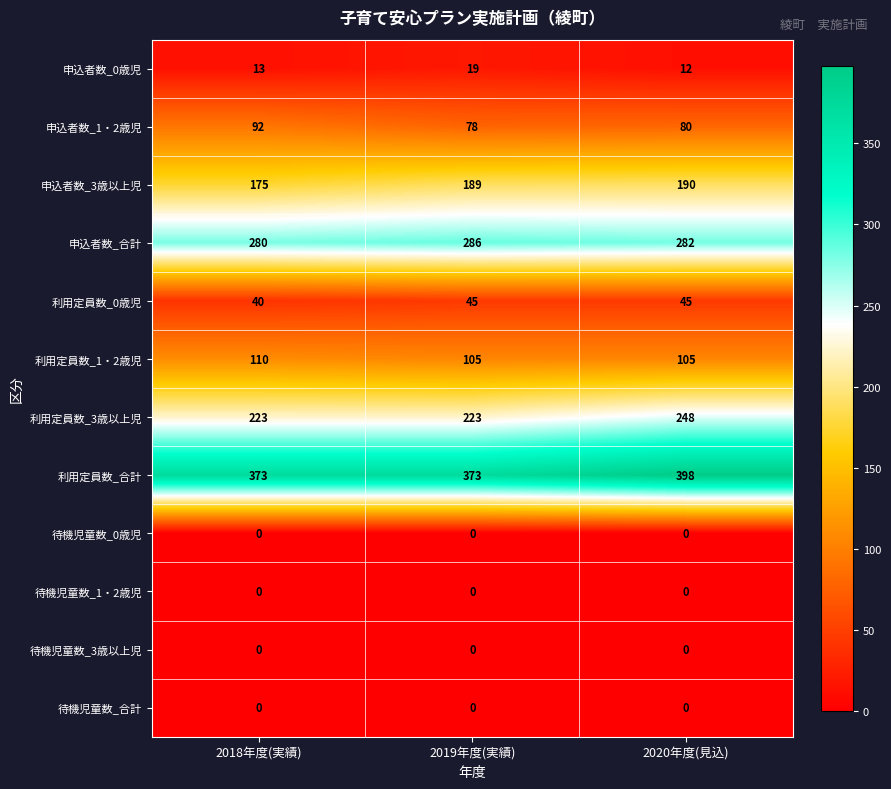

What is the spread (max minus min) of values at 2018年度(実績)?

373